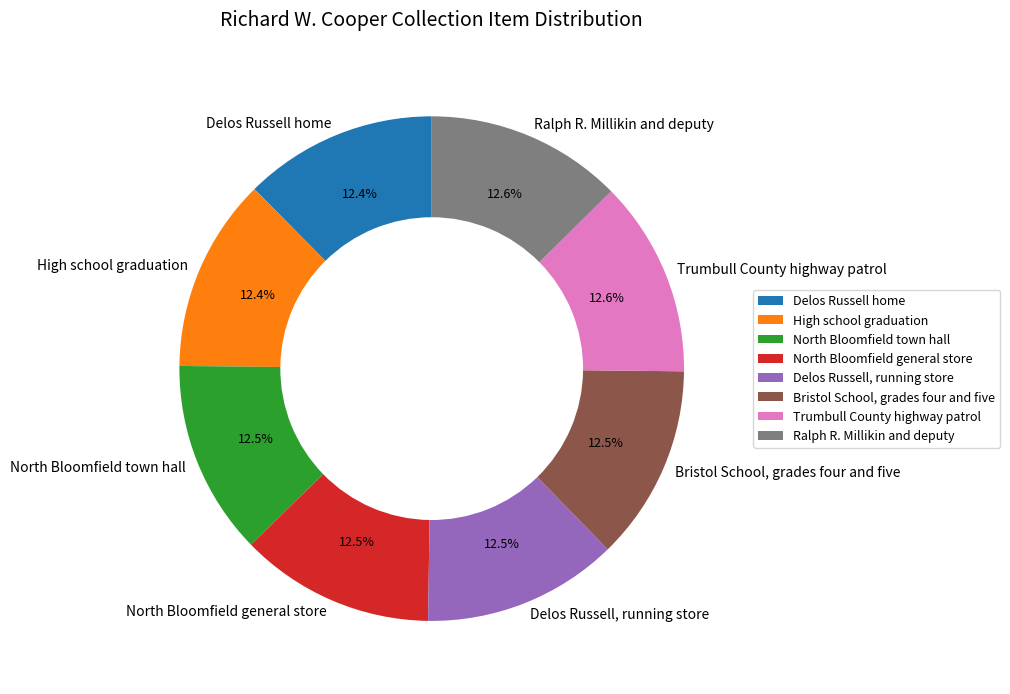

What portion of the pie excludes Delos Russell, running store?

87.5%